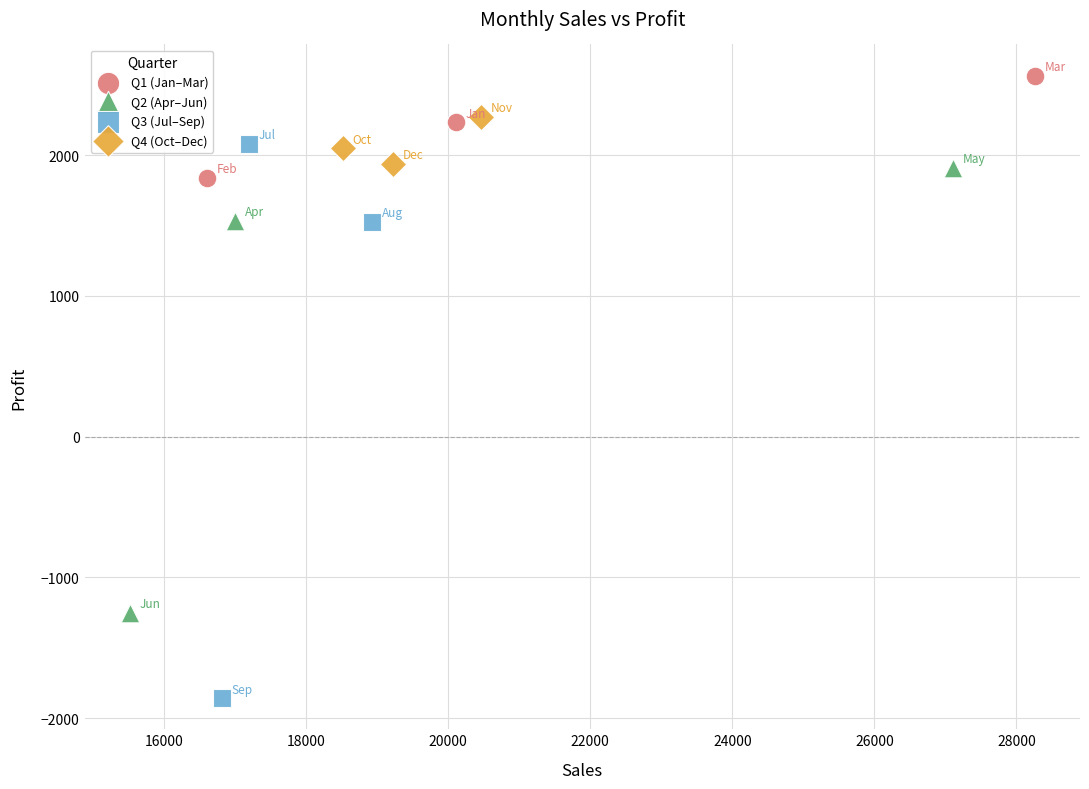

Which series reaches the minimum Y coordinate?

Q3 (Jul–Sep)